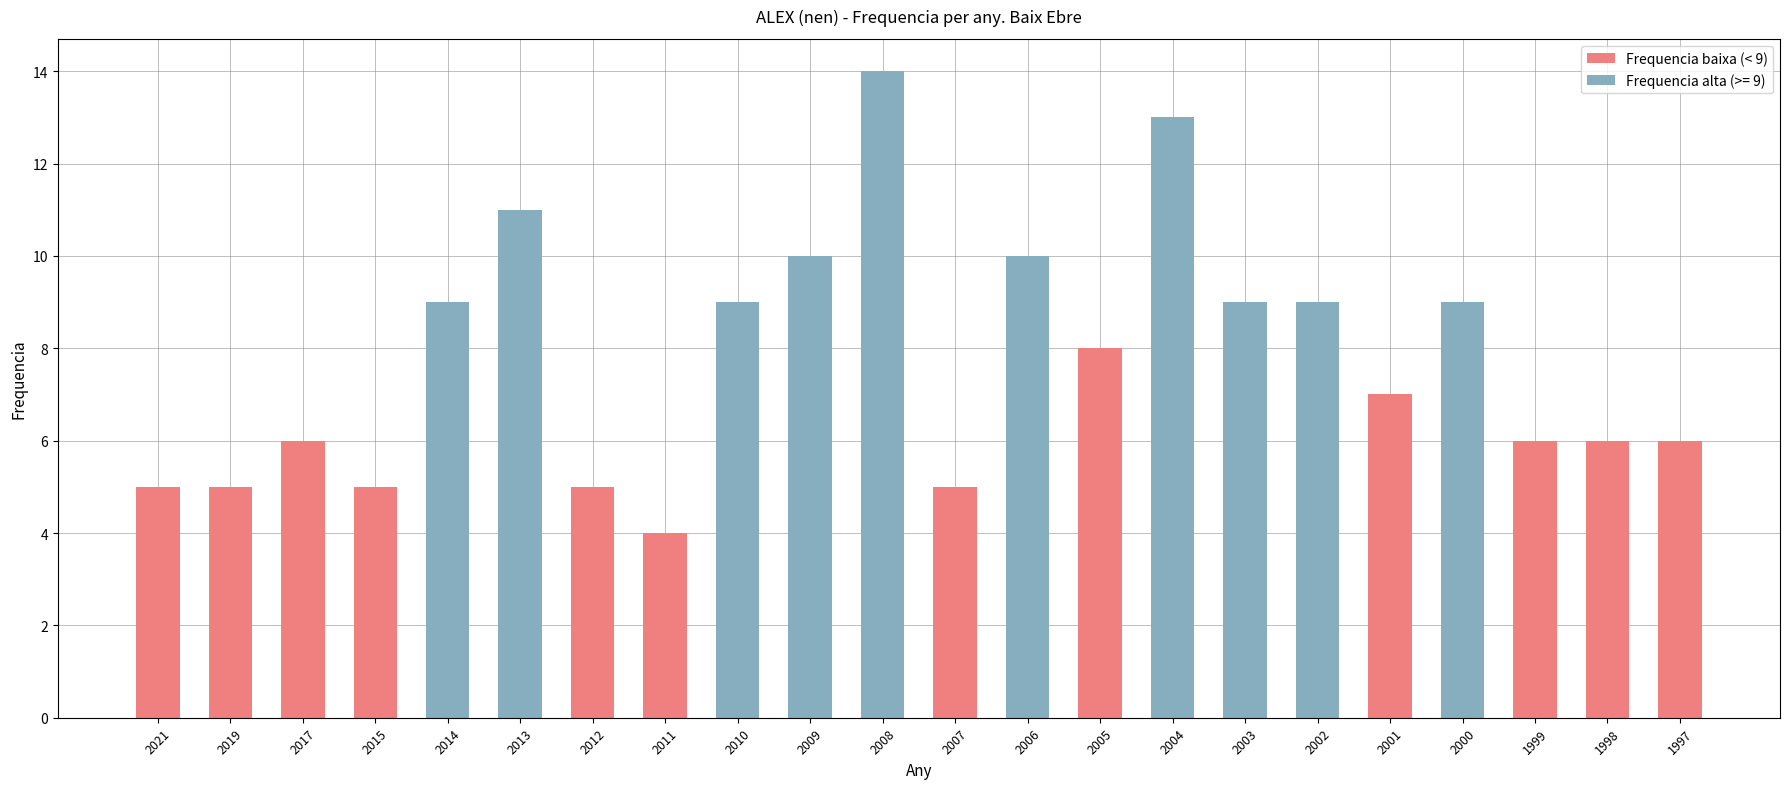

Is it true that Frequencia baixa (< 9) equals 2 at 2007?

False